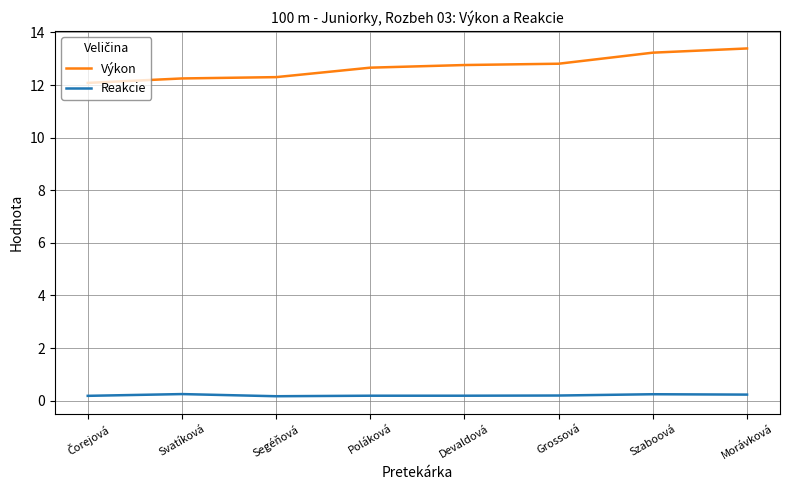

Which series has the largest total across all categories?

Výkon